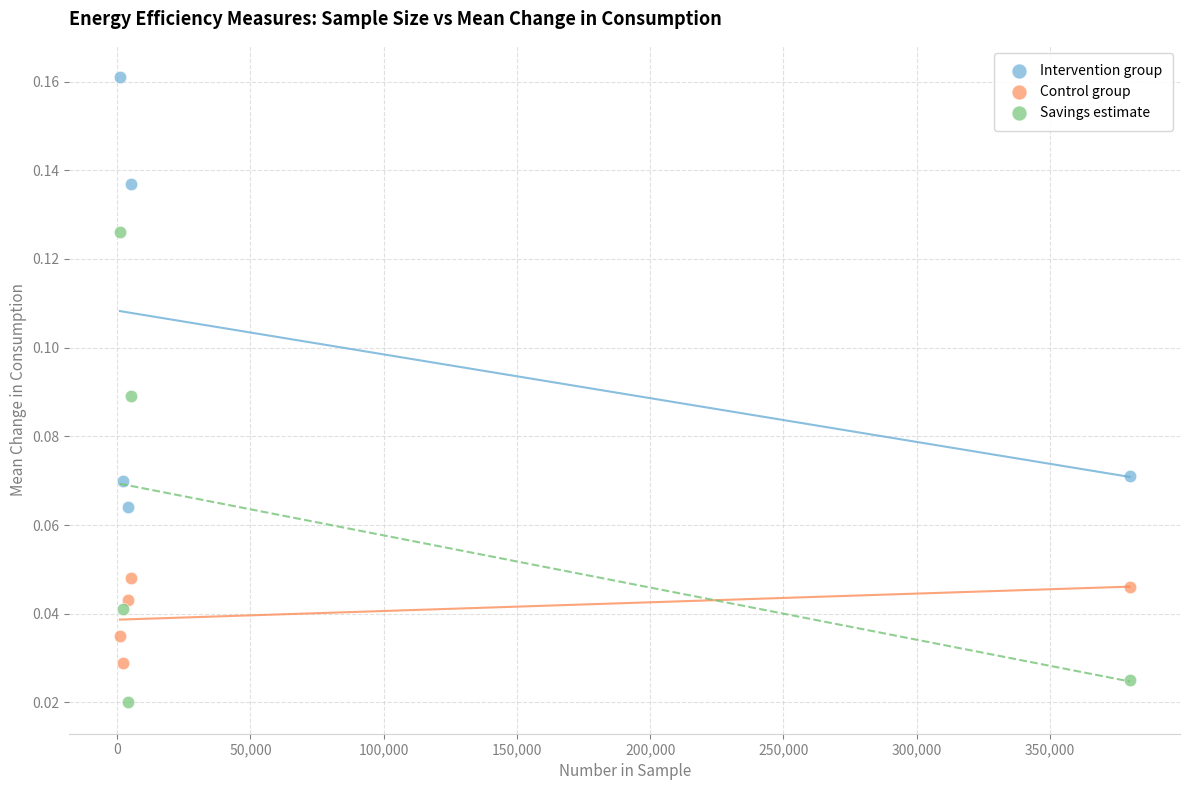

Which series contains the lowest Y value?

Savings estimate